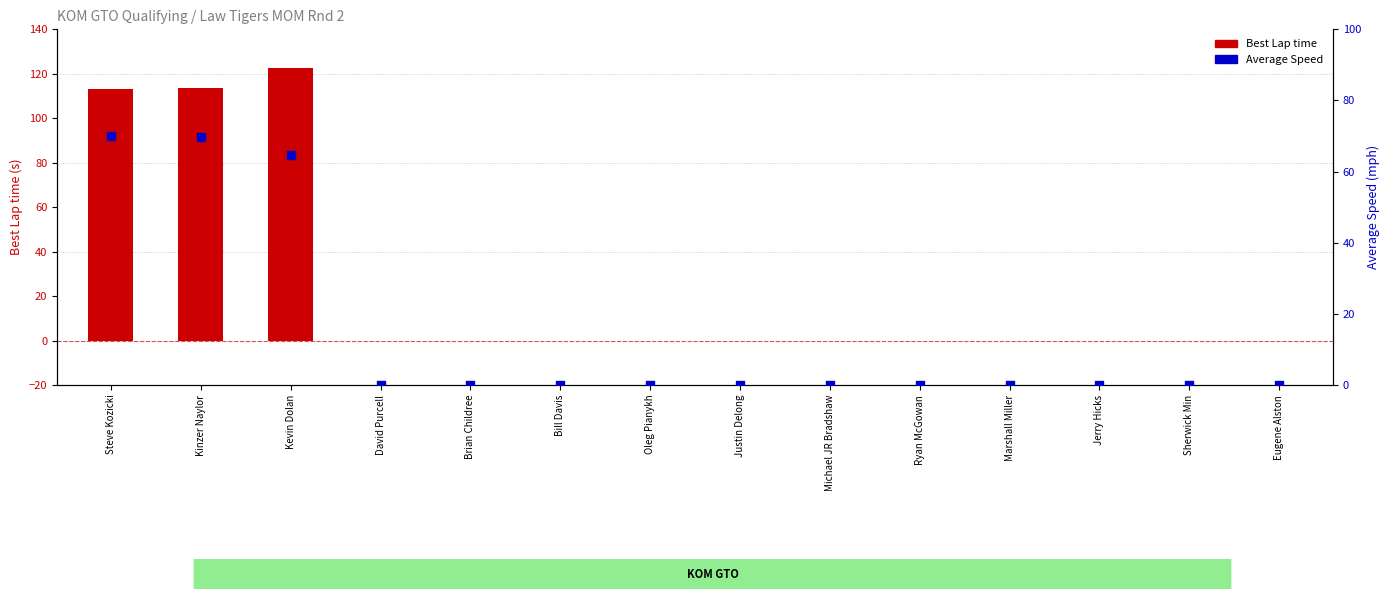

Which series contains the lowest Y value?

Best Lap time